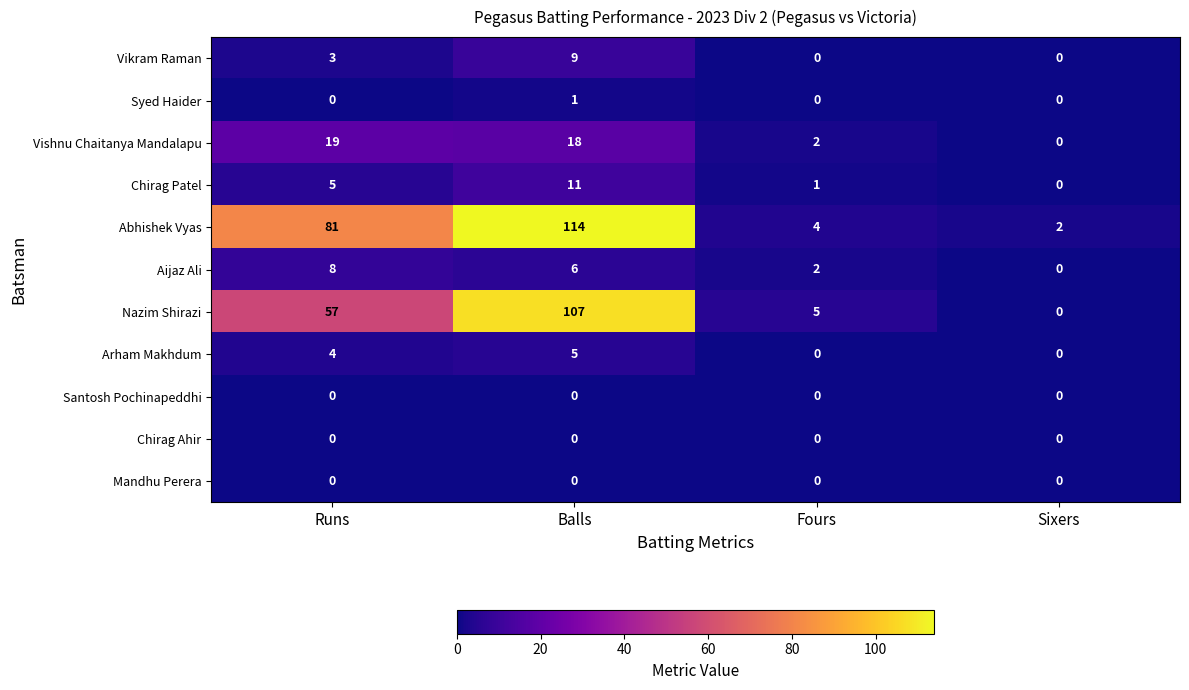

At which label does Aijaz Ali first exceed 6?

Runs